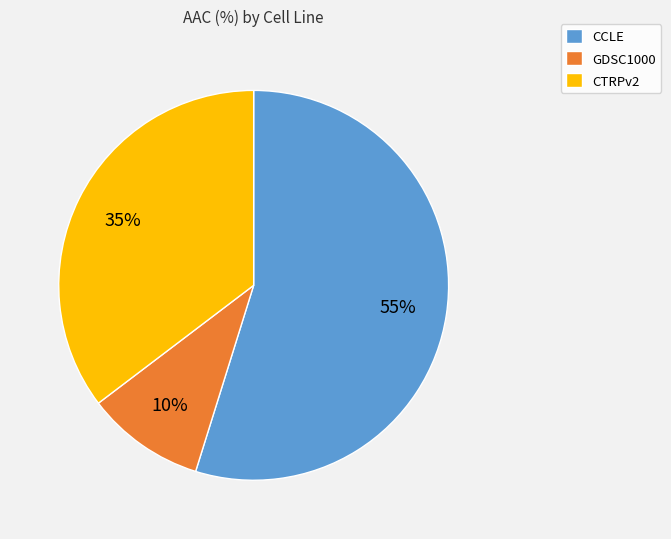

Count the number of slices in the pie.

3